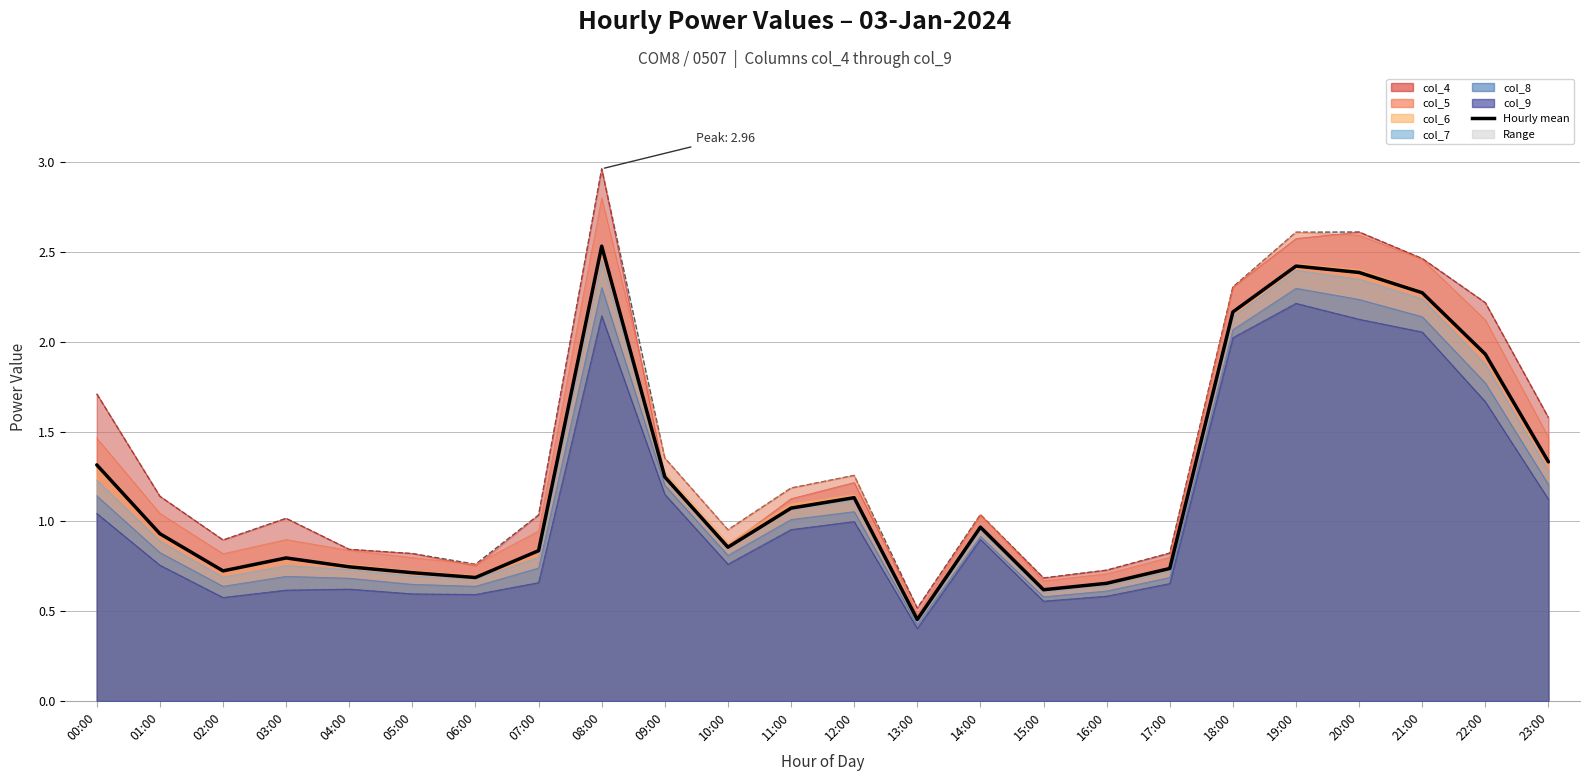

What is the sum of all Lower envelope values?

25.8